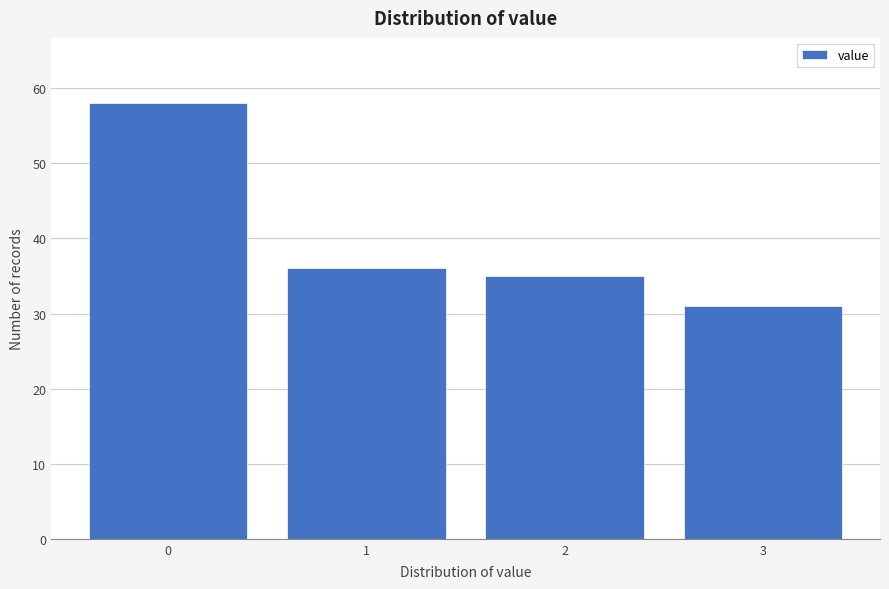

Reading right to left, what are all the values shown in this chart?

3=31	2=35	1=36	0=58